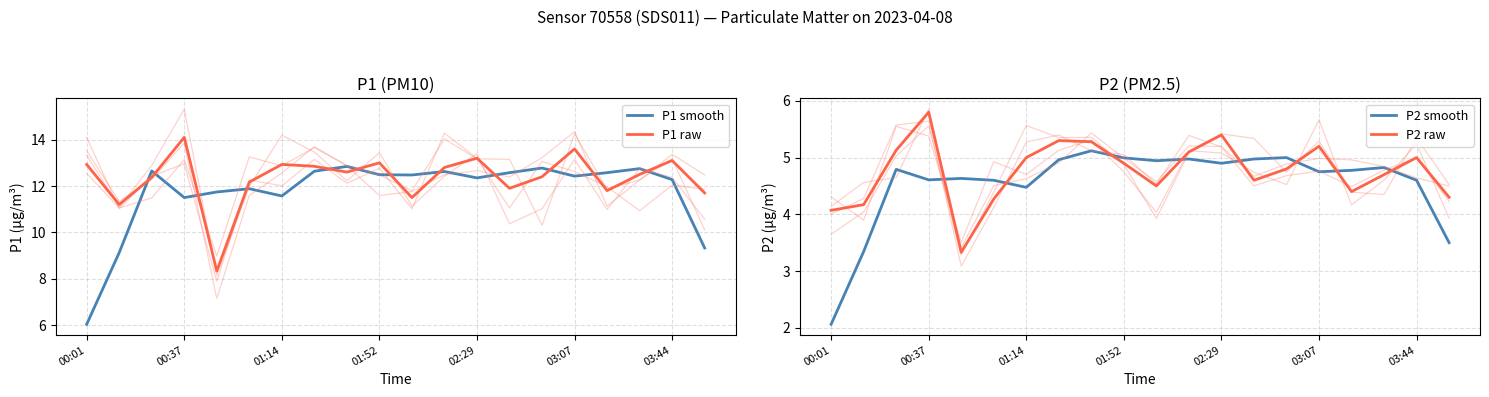

Reading right to left, list all the values displayed in this chart.

P1 smooth: 9.3	12.3	12.8	12.6	12.4	12.8	12.6	12.3	12.6	12.5	12.5	12.8	12.6	11.6	11.9	11.7	11.5	12.7	9.1	6.0
P1 raw: 11.7	13.1	12.5	11.8	13.6	12.4	11.9	13.2	12.8	11.5	13.0	12.6	12.8	12.9	12.2	8.3	14.1	12.4	11.2	12.9
P2 smooth: 3.5	4.6	4.8	4.8	4.8	5.0	5.0	4.9	5.0	4.9	5.0	5.1	5.0	4.5	4.6	4.6	4.6	4.8	3.3	2.1
P2 raw: 4.3	5.0	4.7	4.4	5.2	4.8	4.6	5.4	5.1	4.5	4.9	5.3	5.3	5.0	4.3	3.3	5.8	5.1	4.2	4.1